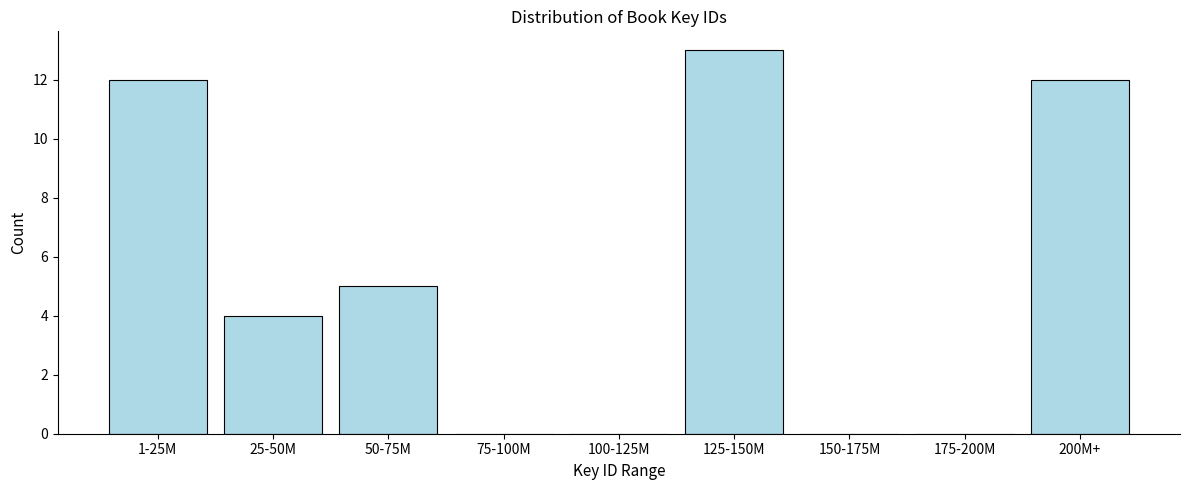

Reading left to right, what are all the values shown in this chart?

1-25M=12	25-50M=4	50-75M=5	75-100M=0	100-125M=0	125-150M=13	150-175M=0	175-200M=0	200M+=12